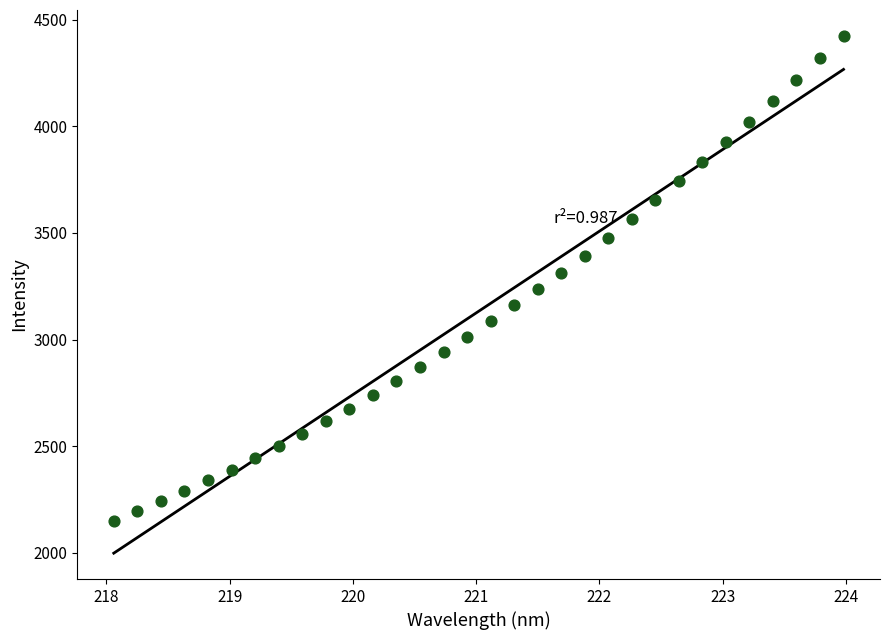

What is the range of Y values (max minus min)?

2274.5